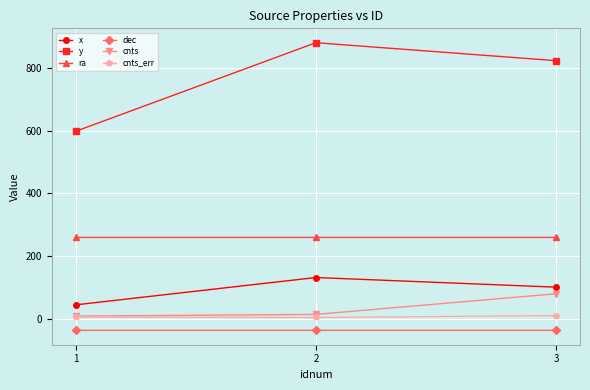

Which series has the largest total across all categories?

y